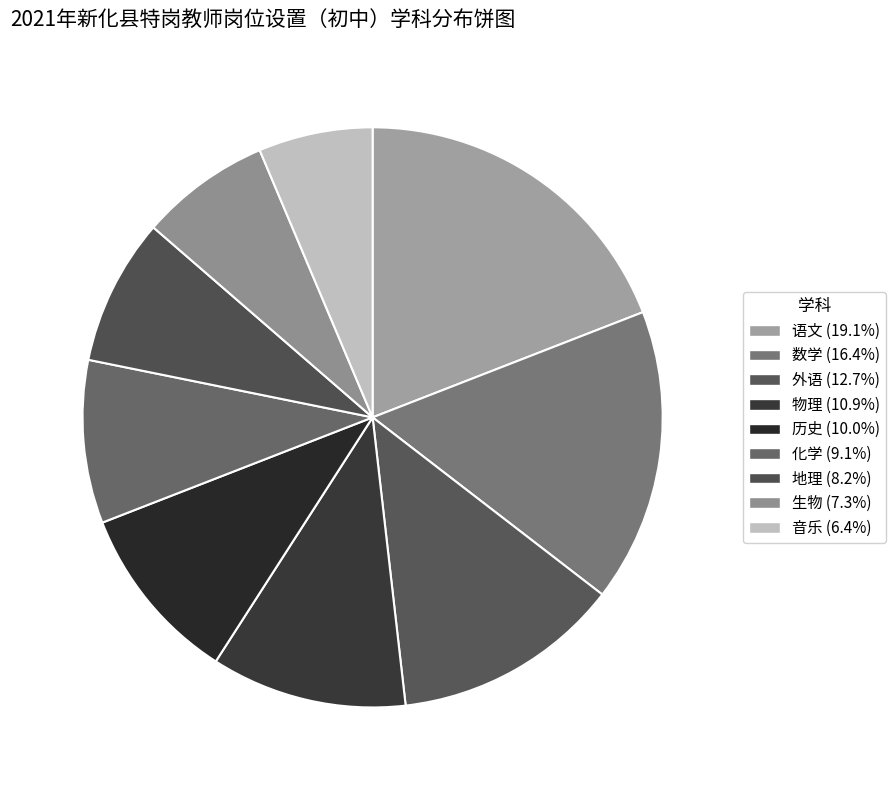

Does 历史 represent more than half of the total?

No